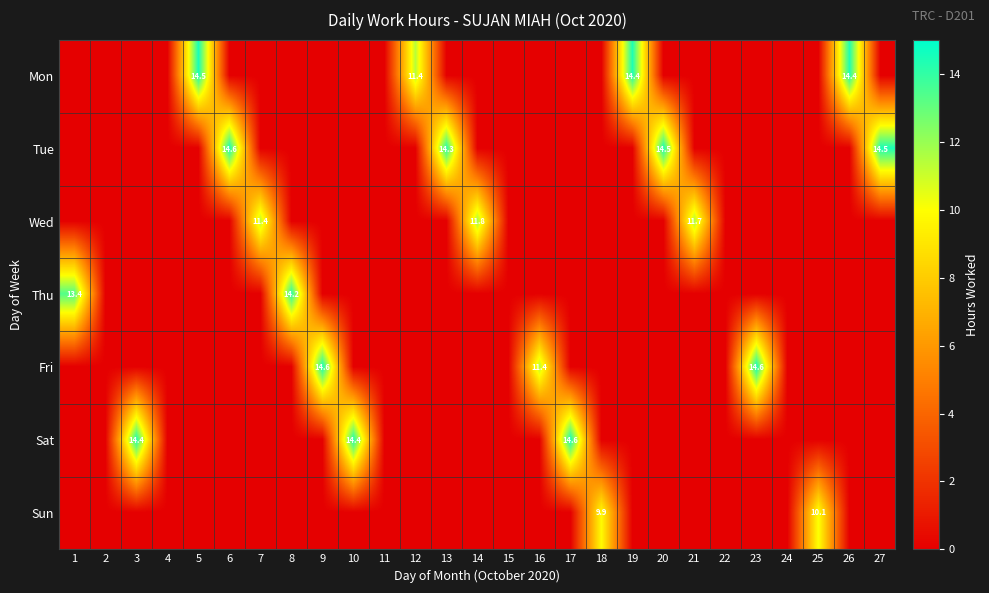

True or false: Mon has a value of 14.4 at 26.

True